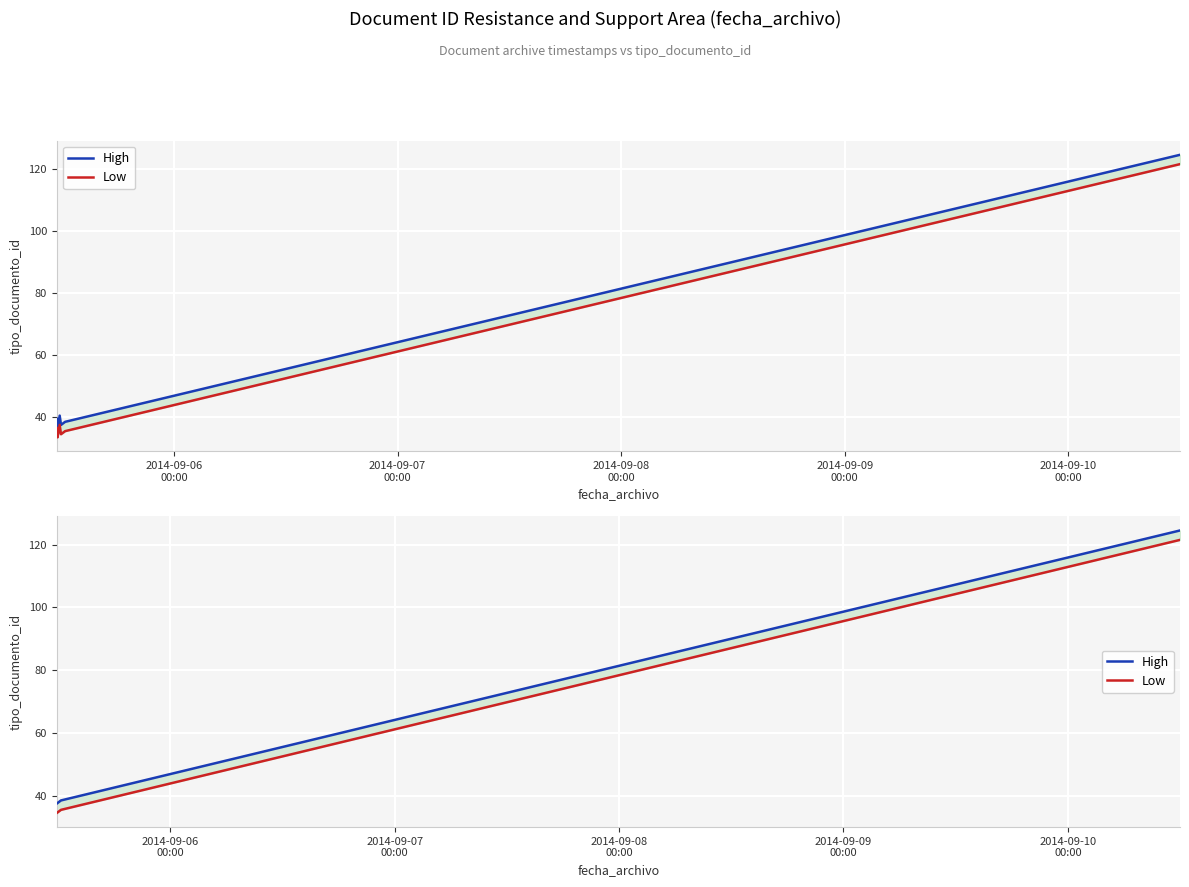

Rank the series by their maximum value, from lowest to highest.

Low, High